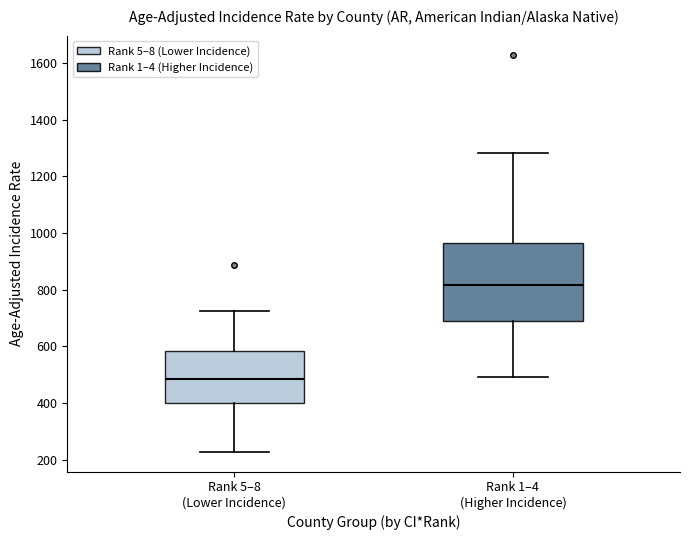

Reading left to right, read every box against the y-axis: the position of its median line, the range the box covers, and the ends of its whiskers. The values are not printed on the chart, so give them approximately, as read against the axis.

Rank 5–8 (Lower Incidence): median 480, box 400 to 580, whiskers 220 to 720
Rank 1–4 (Higher Incidence): median 820, box 700 to 960, whiskers 500 to 1280